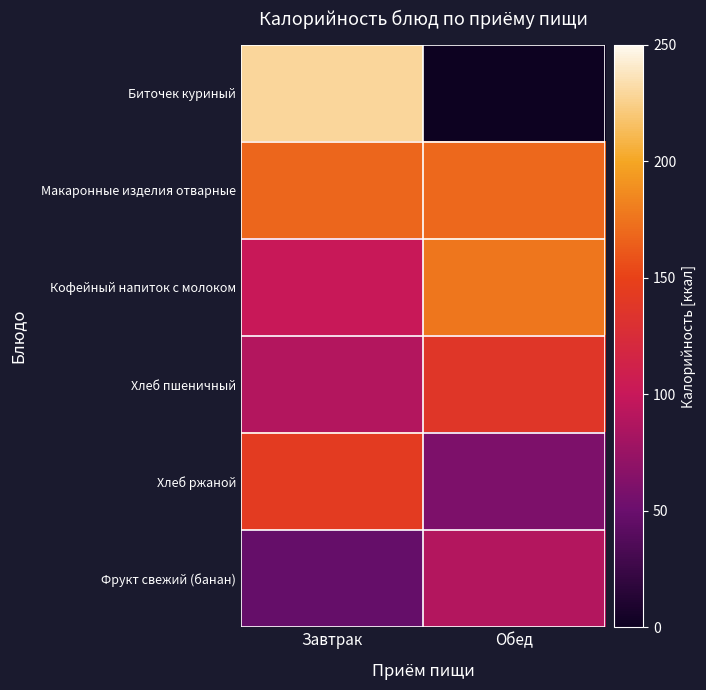

Which category has the highest value across all series?

Завтрак